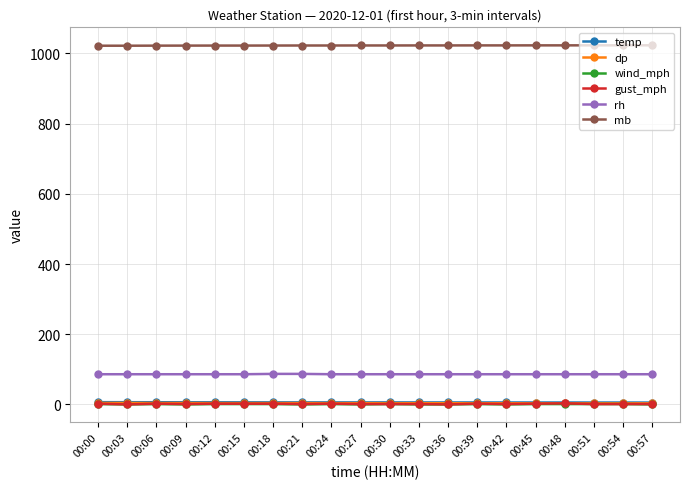

What is the greatest value displayed?

1023.2